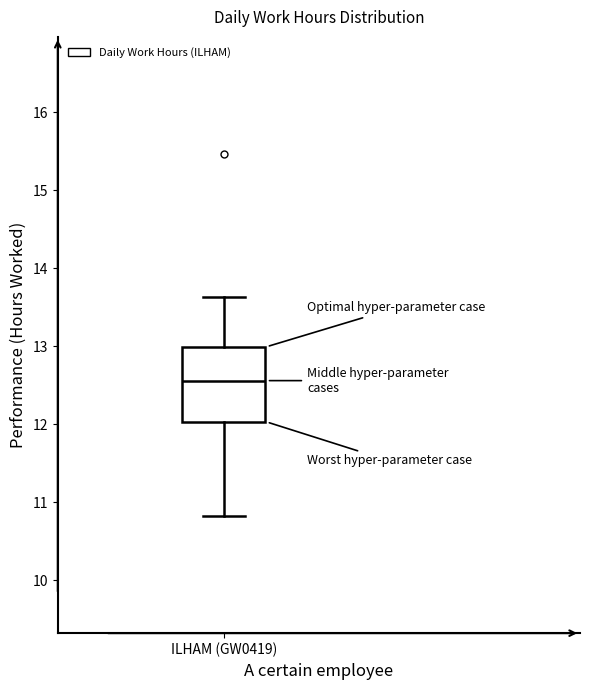

Read this box plot against the y-axis: the position of the median line, the range covered by the box, and the ends of both whiskers. The values are not printed on the chart, so give them approximately, as read against the axis.

median 12.6, box 12.0 to 13.0, whiskers 10.8 to 13.6